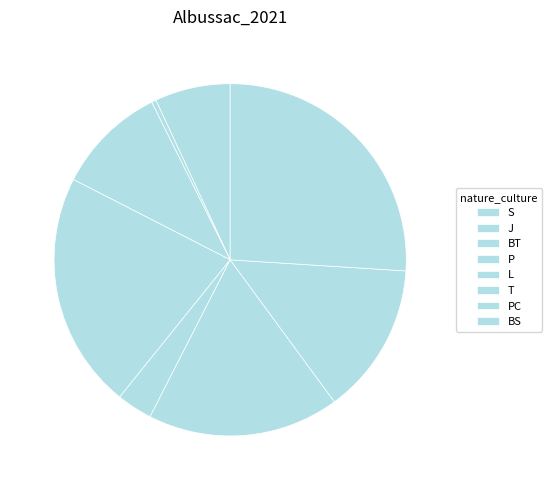

Between BT and S, which is larger?

BT